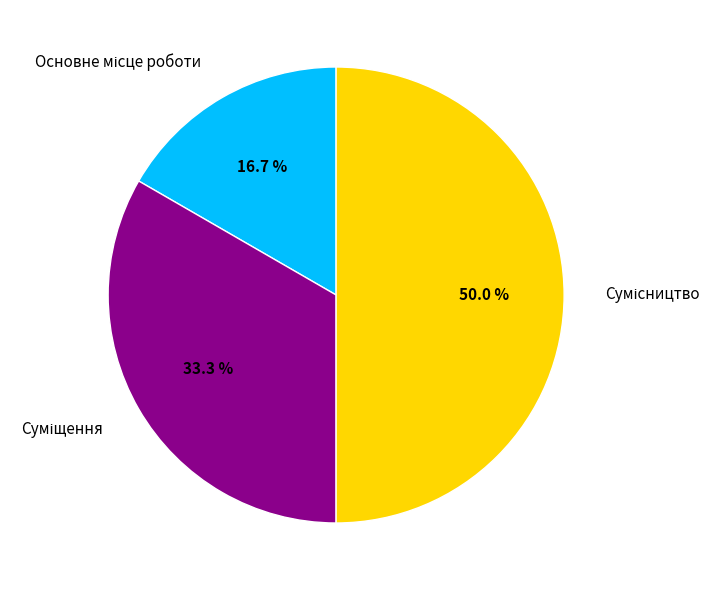

Rank the categories by value from lowest to highest.

Основне місце роботи, Суміщення, Сумісництво